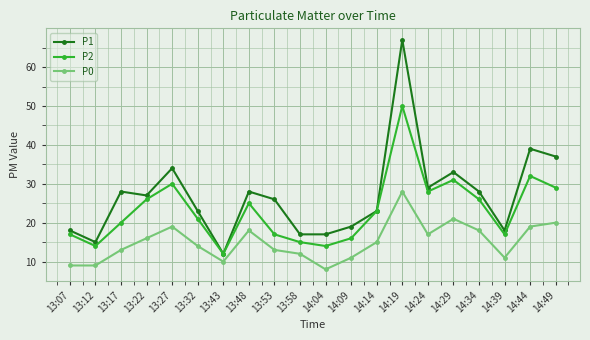

The P0 series shows 15 at 14:14. True or false?

True